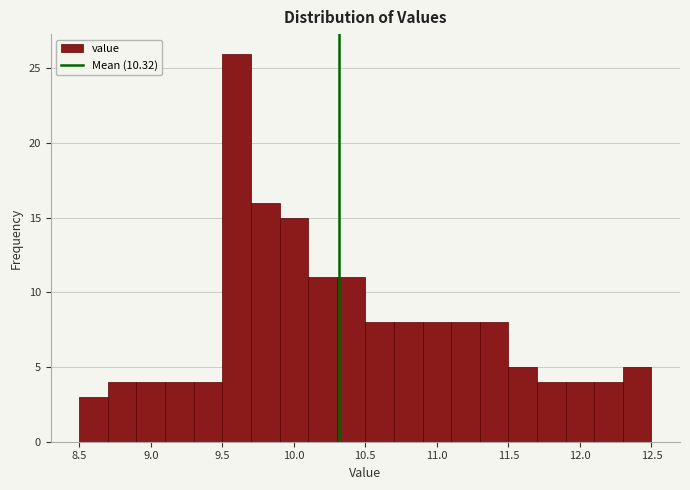

Reading left to right, list every bar in this chart as the range it spans on the x-axis followed by its height. The values are not printed on the chart, so give them approximately, as read against the axis.

8.5 to 8.7: 3
8.7 to 8.9: 4
8.9 to 9.1: 4
9.1 to 9.3: 4
9.3 to 9.5: 4
9.5 to 9.7: 26
9.7 to 9.9: 16
9.9 to 10.1: 15
10.1 to 10.3: 11
10.3 to 10.5: 11
10.5 to 10.7: 8
10.7 to 10.9: 8
10.9 to 11.1: 8
11.1 to 11.3: 8
11.3 to 11.5: 8
11.5 to 11.7: 5
11.7 to 11.9: 4
11.9 to 12.1: 4
12.1 to 12.3: 4
12.3 to 12.5: 5